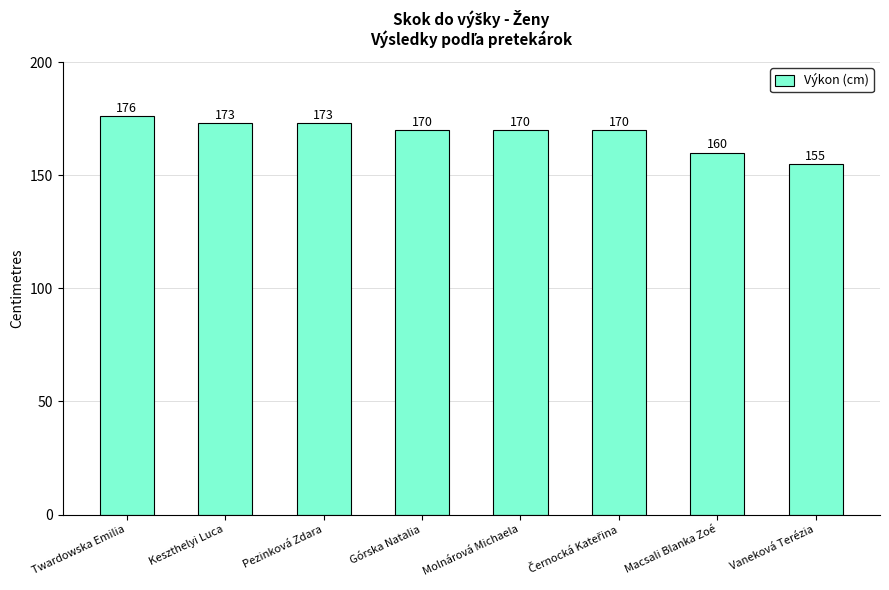

What is the ratio of the value at Twardowska Emilia to the value at Keszthelyi Luca?

1.0